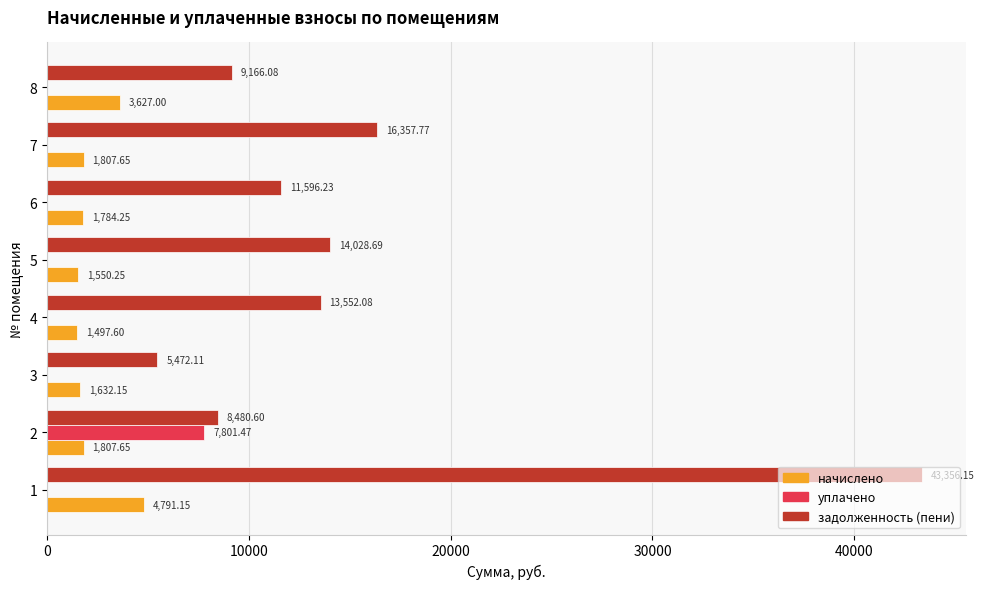

What is the average value of the задолженность (пени) series?

15251.2